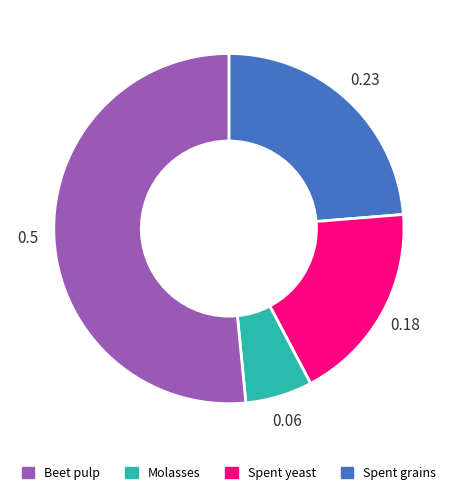

The Spent grains slice represents 16% of the pie. True or false?

False